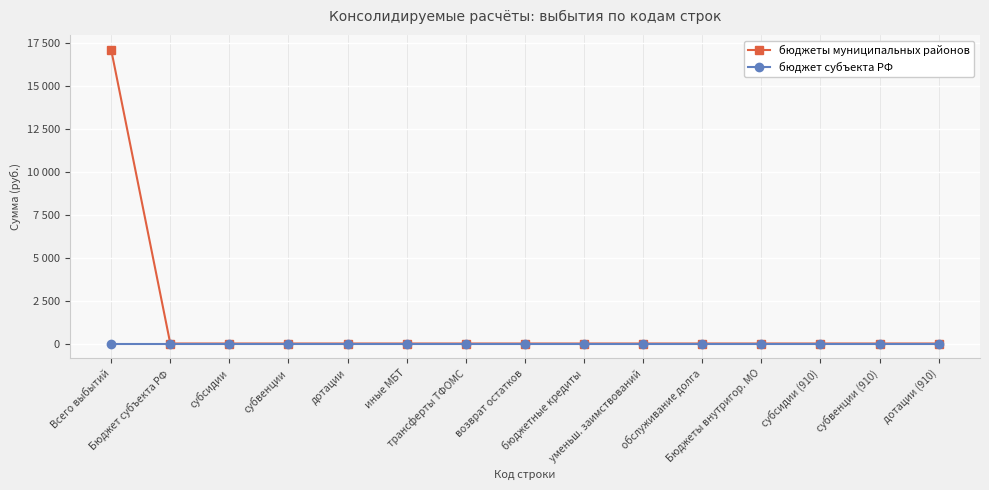

What is the label of the 5th point from the left?

дотации